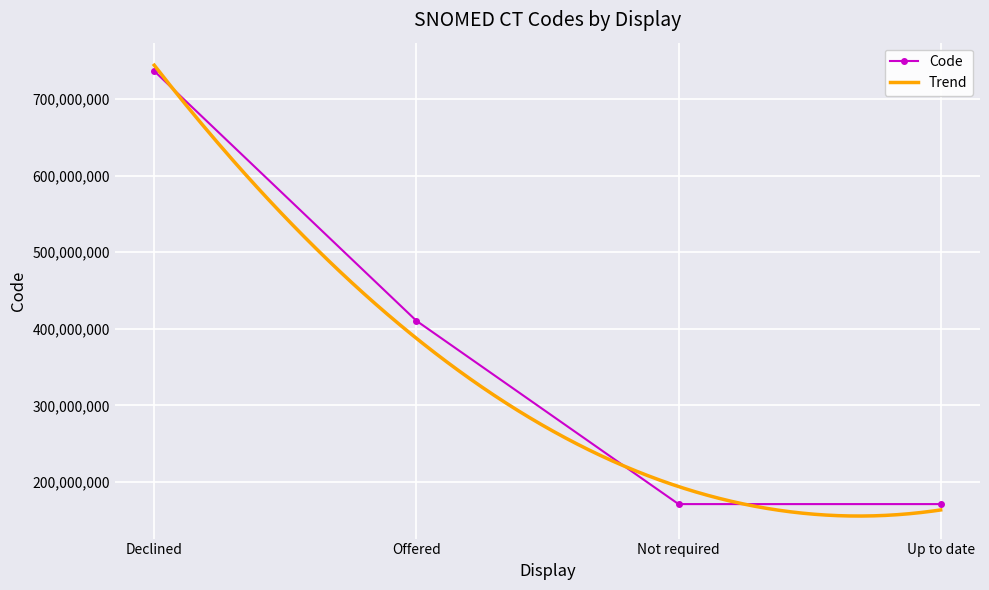

What is the ratio of the value at Up to date to the value at Not required?

1.0